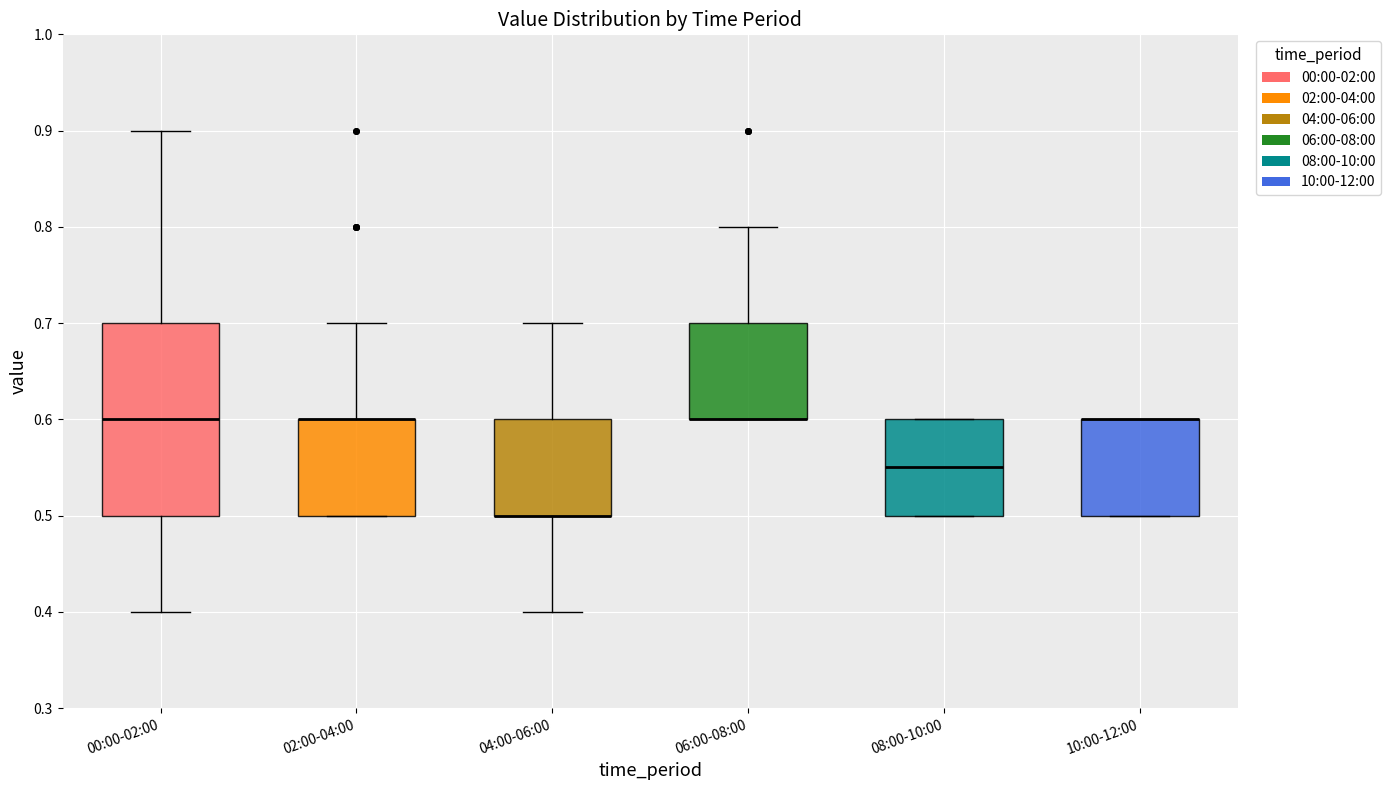

Where is the upper edge of the box for 00:00-02:00 on the y-axis? The values are not printed on the chart, so give them approximately, as read against the axis.

0.70